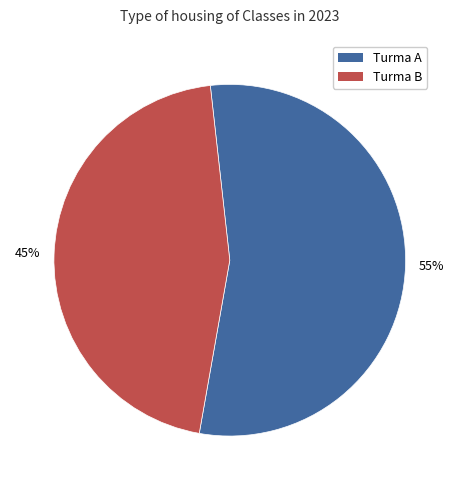

Is there a majority slice in this chart?

Yes